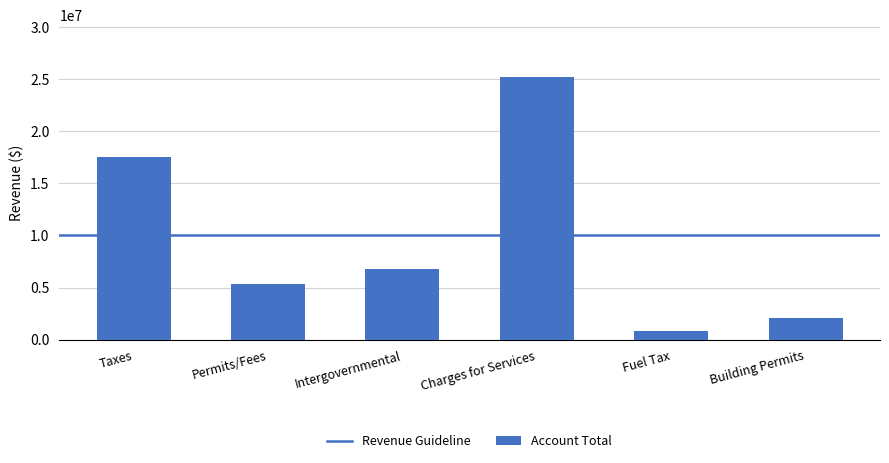

List the labels in order of value, largest first.

Charges for Services, Taxes, Intergovernmental, Permits/Fees, Building Permits, Fuel Tax